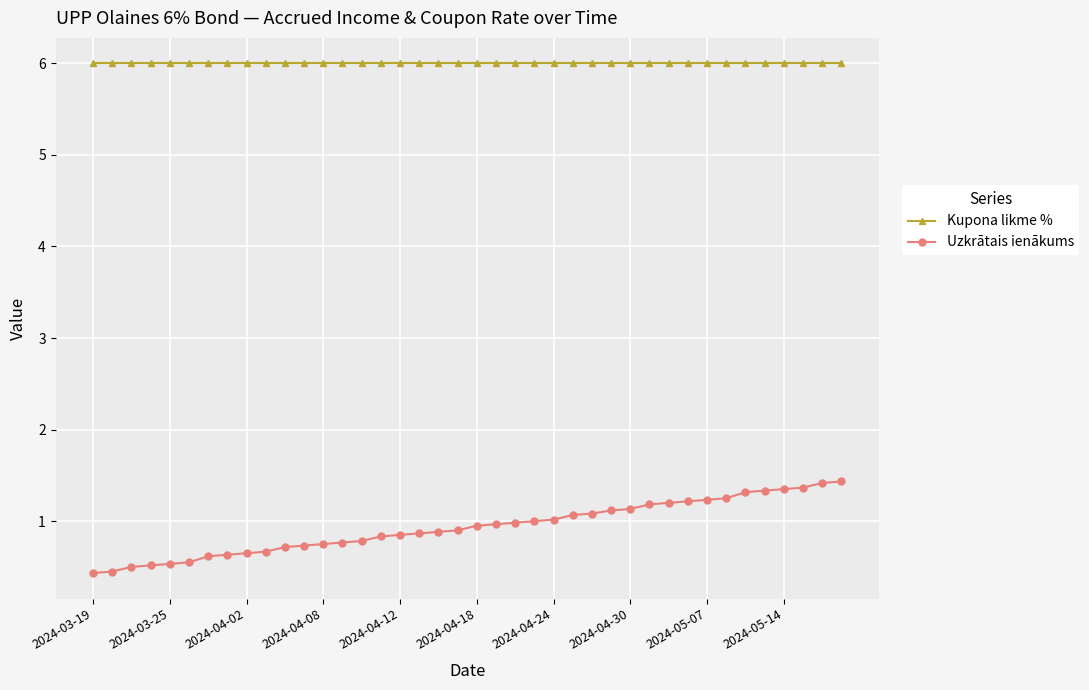

What is the maximum value shown in the chart?

6.0